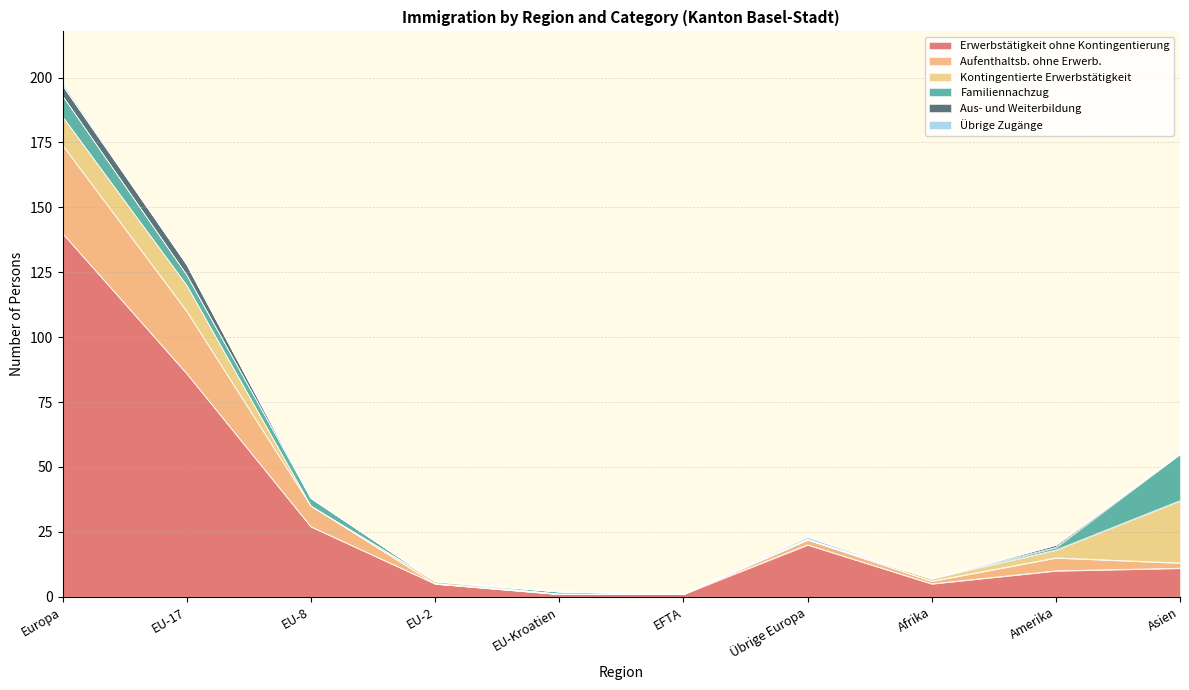

How many data points in Aufenthaltsb. ohne Erwerb. are less than 2?

4